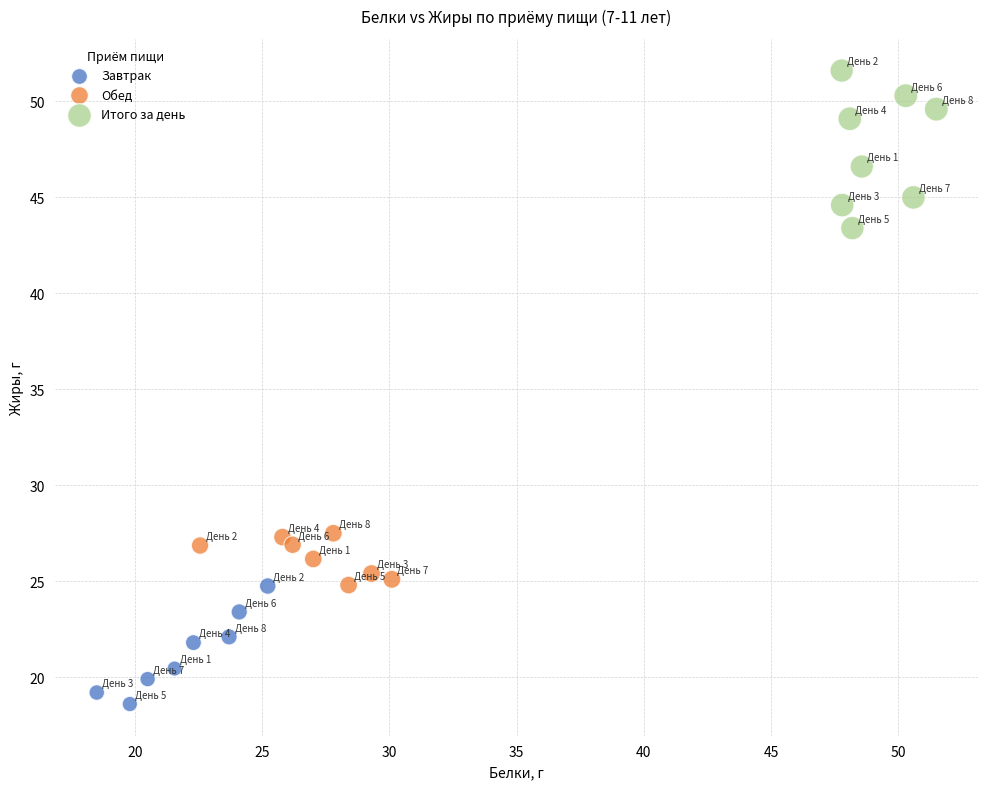

Which series has the widest spread of Y values?

Итого за день